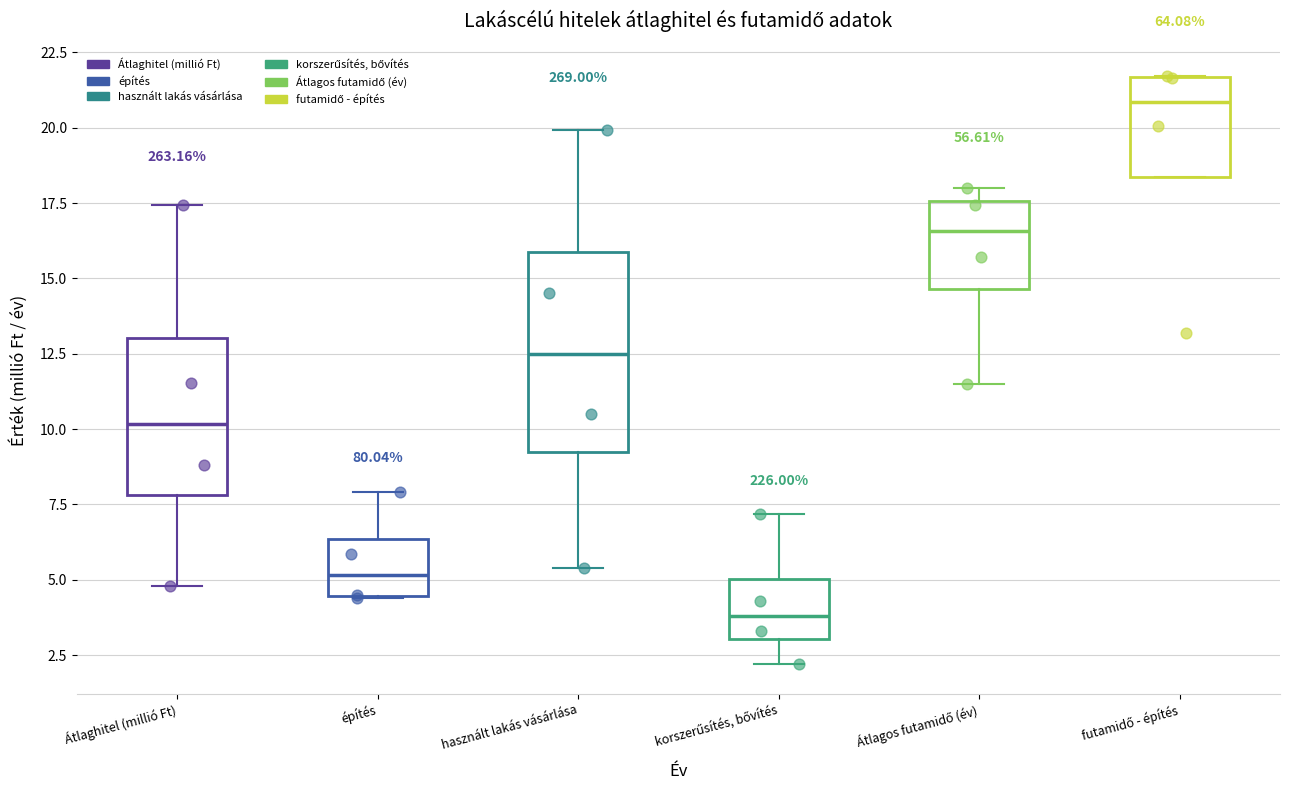

Reading left to right, transcribe this box plot: for each box, give where its median line is, the range the box spans, and where its two whiskers end, as read against the y-axis. The values are not printed on the chart, so give them approximately, as read against the axis.

Átlaghitel (millió Ft): median 10.0, box 8.0 to 13.0, whiskers 5.0 to 17.5
építés: median 5.0, box 4.5 to 6.5, whiskers 4.5 to 8.0
használt lakás vásárlása: median 12.5, box 9.0 to 16.0, whiskers 5.5 to 20.0
korszerűsítés, bővítés: median 4.0, box 3.0 to 5.0, whiskers 2.0 to 7.0
Átlagos futamidő (év): median 16.5, box 14.5 to 17.5, whiskers 11.5 to 18.0
futamidő - építés: median 21.0, box 18.5 to 21.5, whiskers 18.5 to 21.5